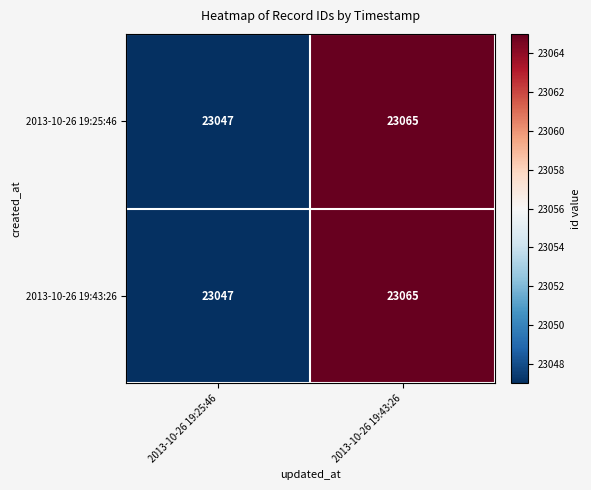

List the labels in order of 2013-10-26 19:43:26 value, smallest first.

2013-10-26 19:25:46, 2013-10-26 19:43:26